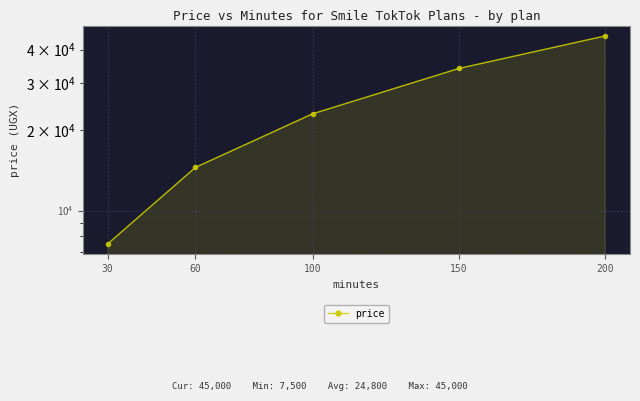

List the labels in order of value, smallest first.

30, 60, 100, 150, 200